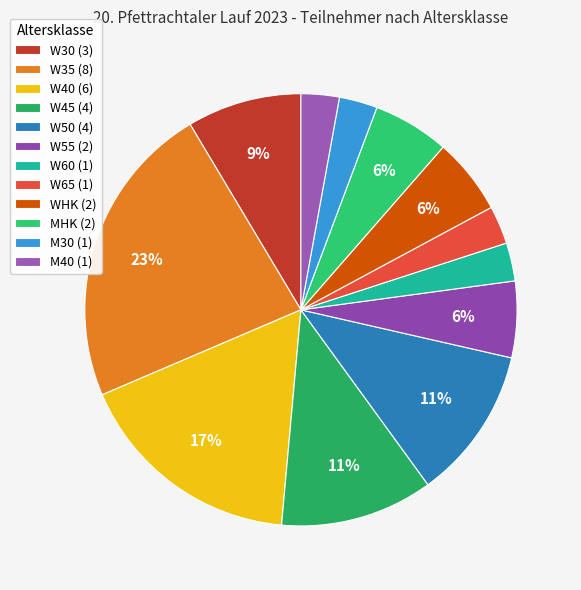

Count the number of slices in the pie.

12